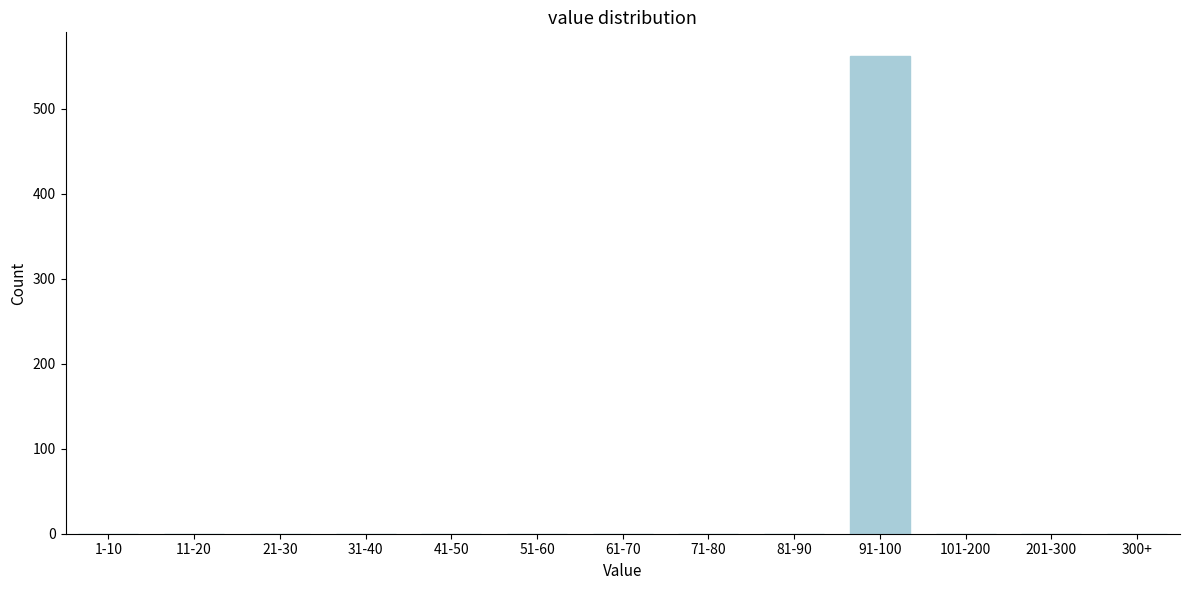

Reading right to left, list all the values displayed in this chart.

300+=0	201-300=0	101-200=0	91-100=562	81-90=0	71-80=0	61-70=0	51-60=0	41-50=0	31-40=0	21-30=0	11-20=0	1-10=0